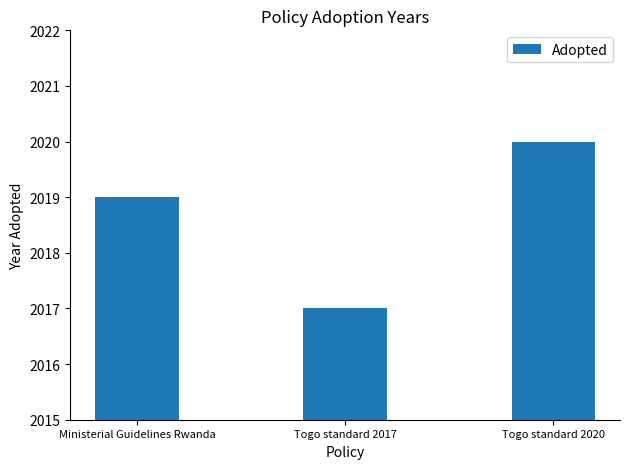

Reading left to right, list all the values displayed in this chart.

Ministerial Guidelines Rwanda=2019	Togo standard 2017=2017	Togo standard 2020=2020